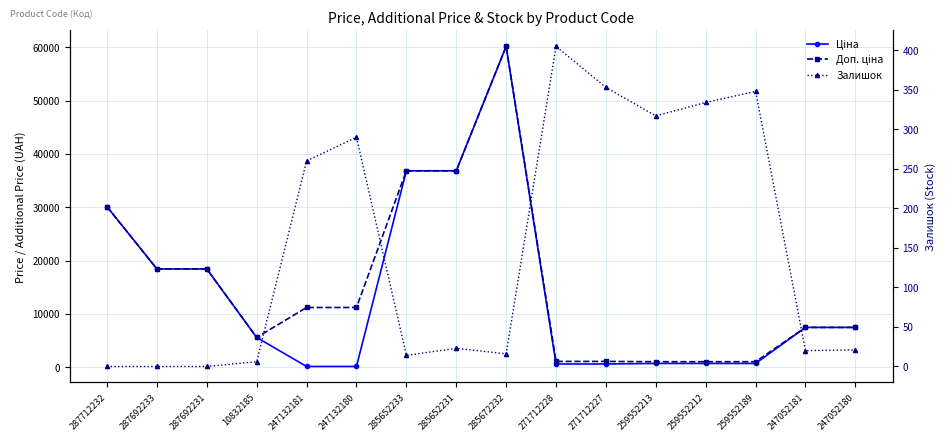

The value of Залишок at 285672232 is 16.0. True or false?

True